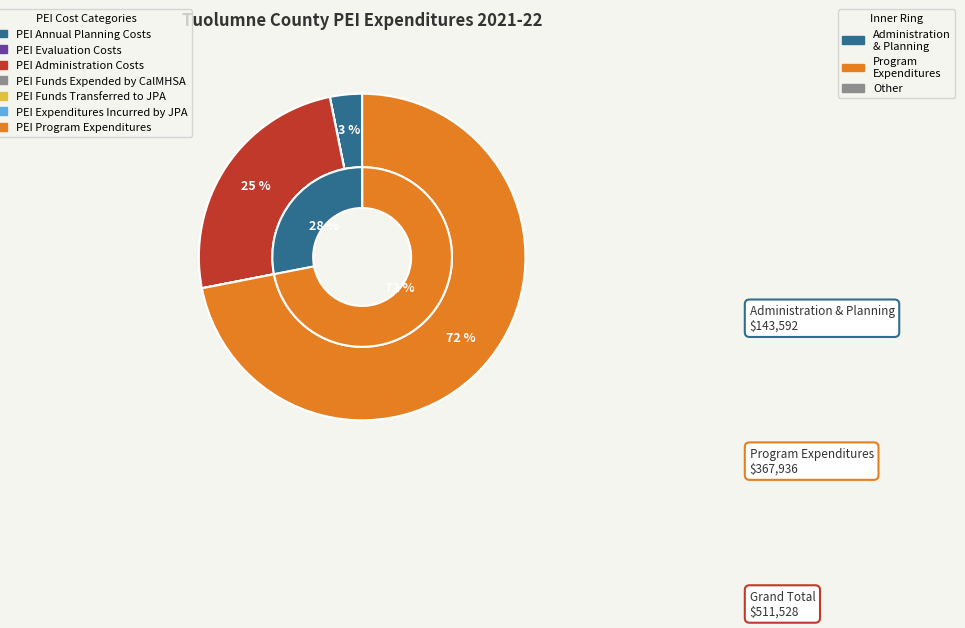

How many slices are in this pie chart?

7